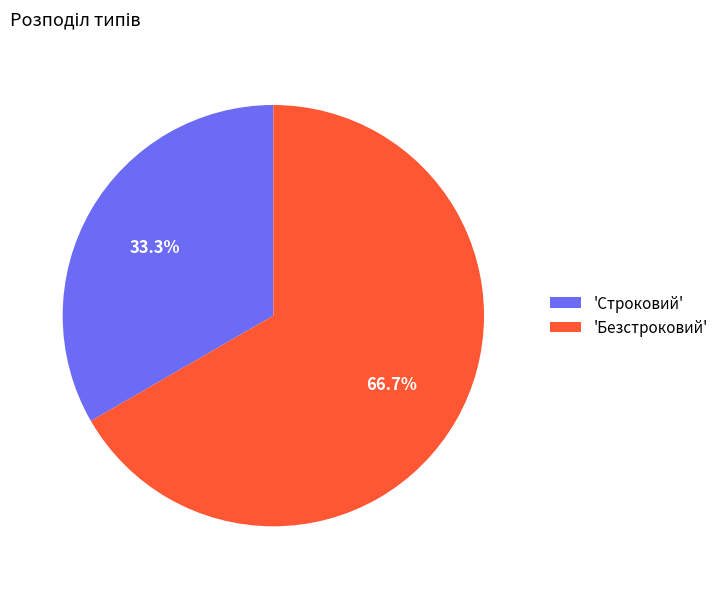

Which has a higher value, 'Безстроковий' or 'Строковий'?

'Безстроковий'